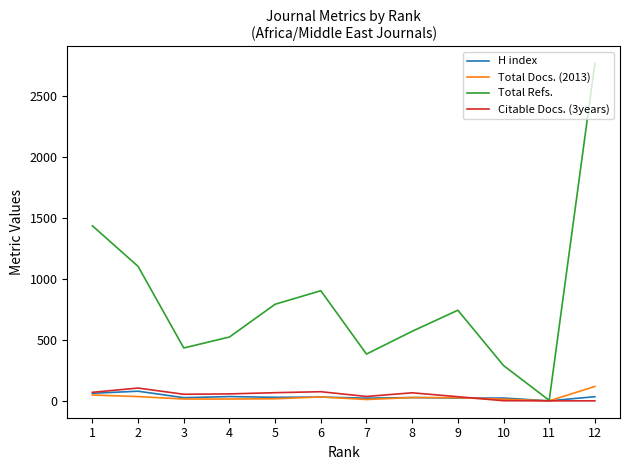

At which category is the sum across all series the highest?

12